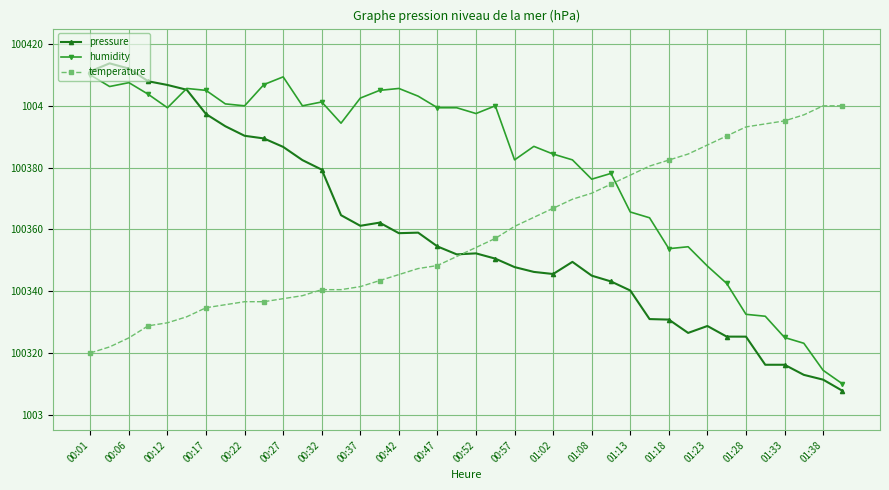

What are all the series names shown in the legend?

pressure, humidity, temperature